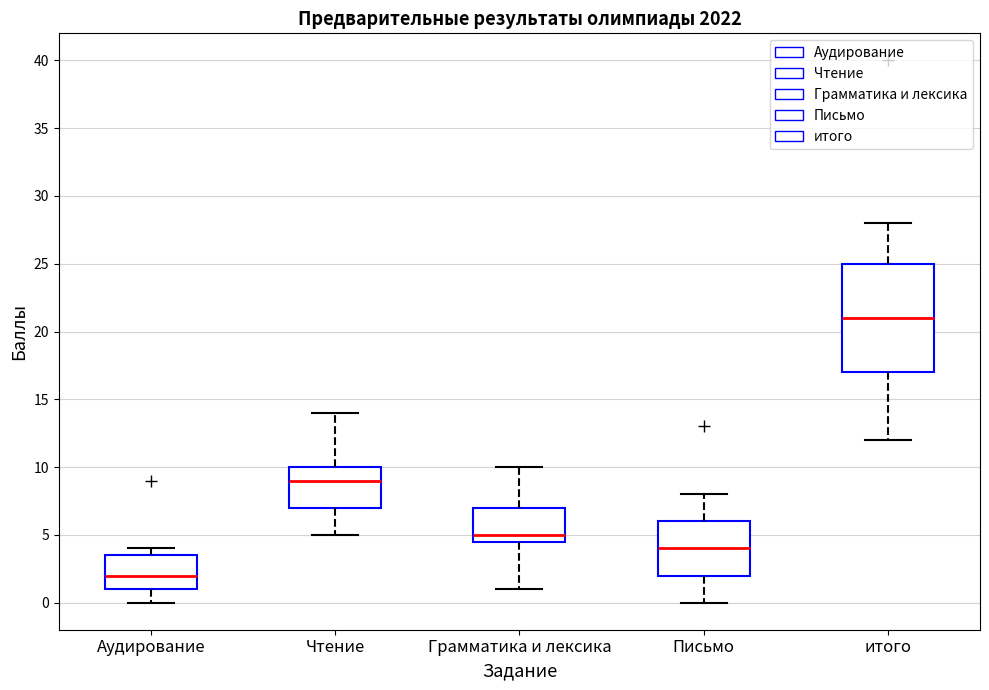

Which box's median line is the highest?

итого